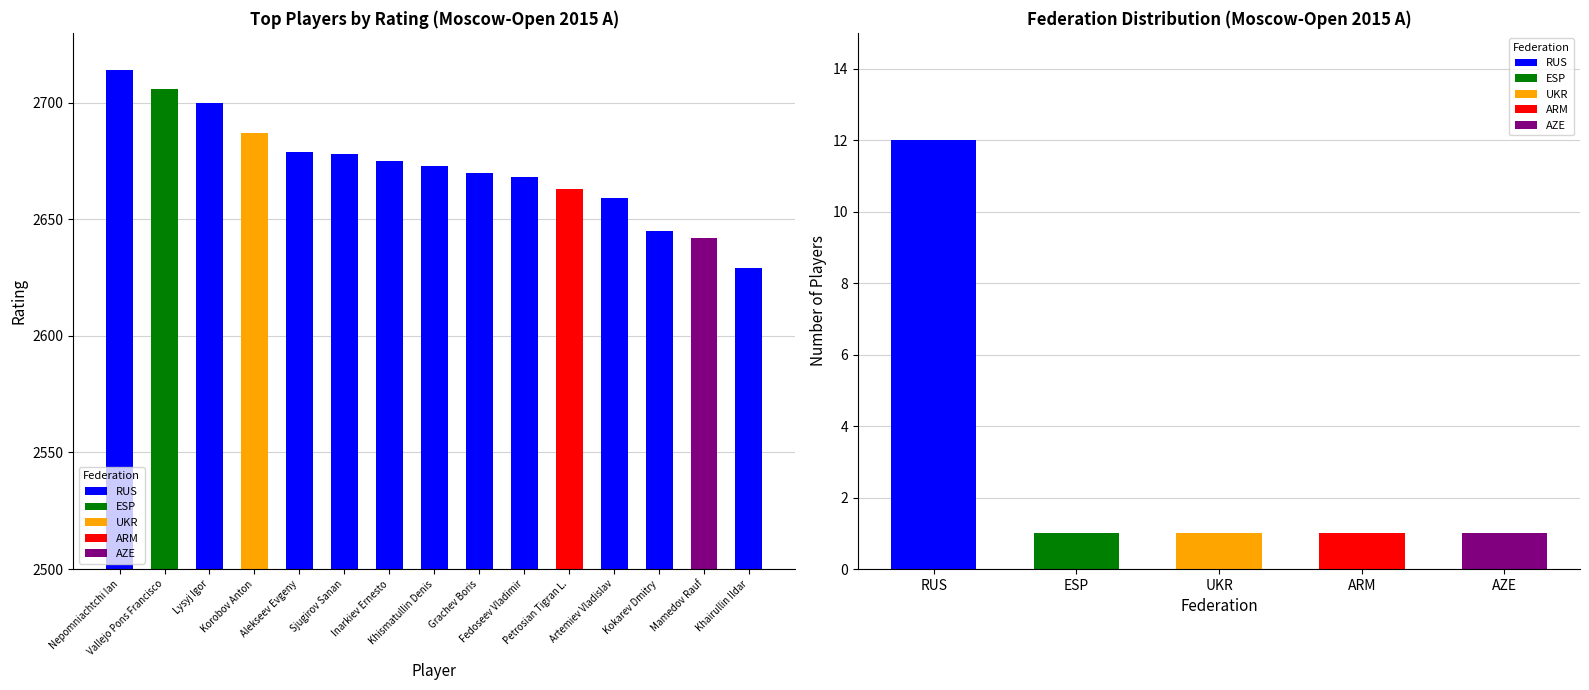

What is the value of the 11th bar from the left?

2663